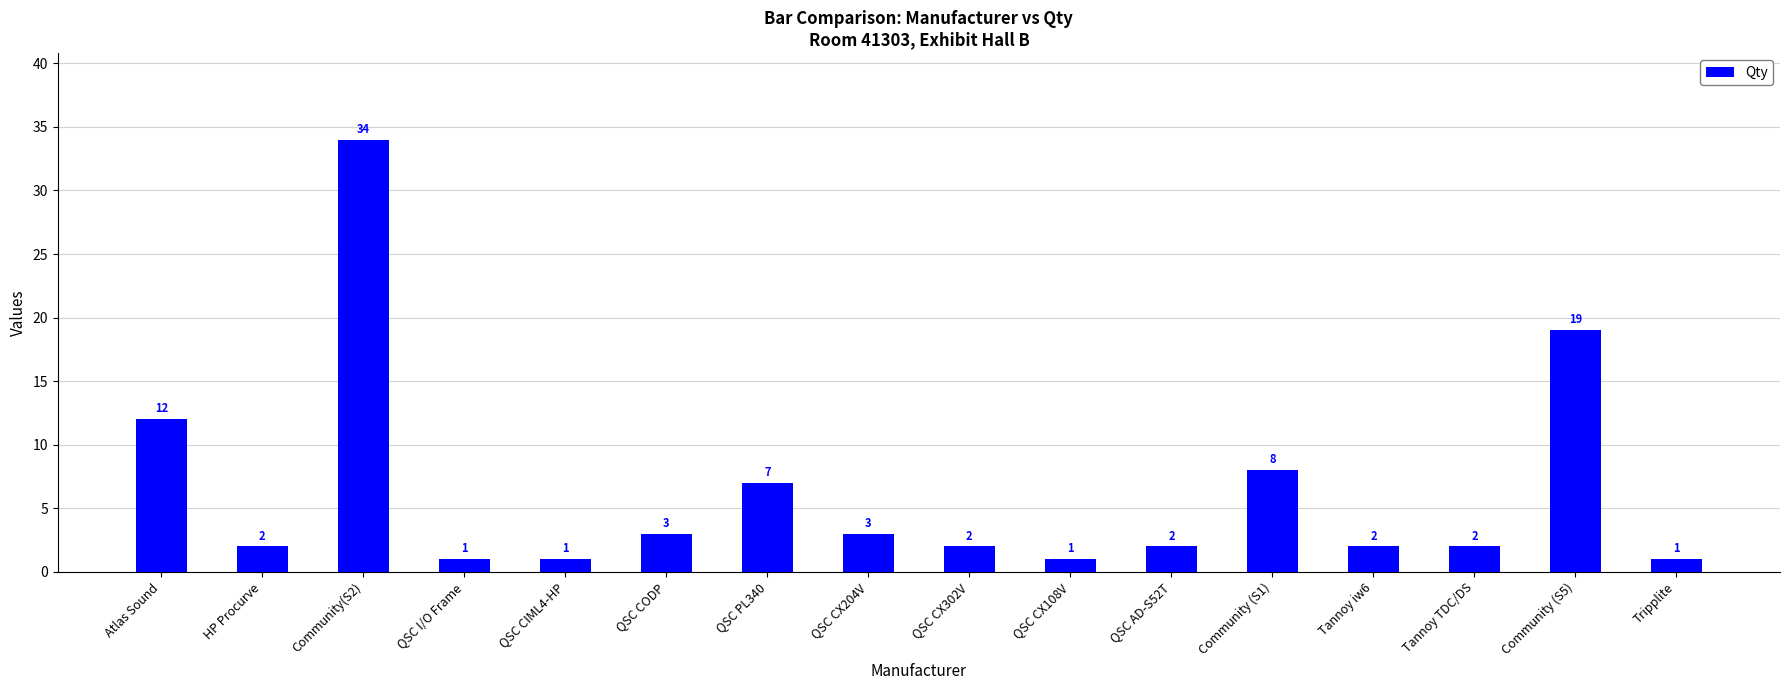

The chart shows a value of 5 at Community (S5). True or false?

False